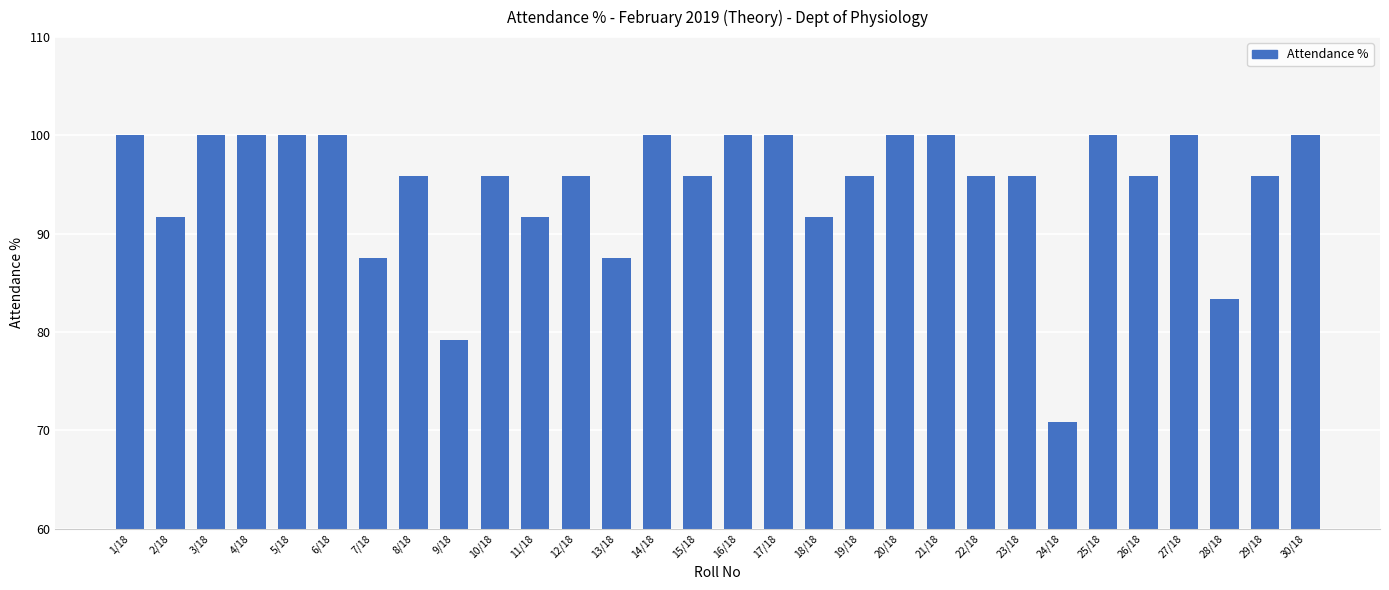

How many bars are there in total?

30